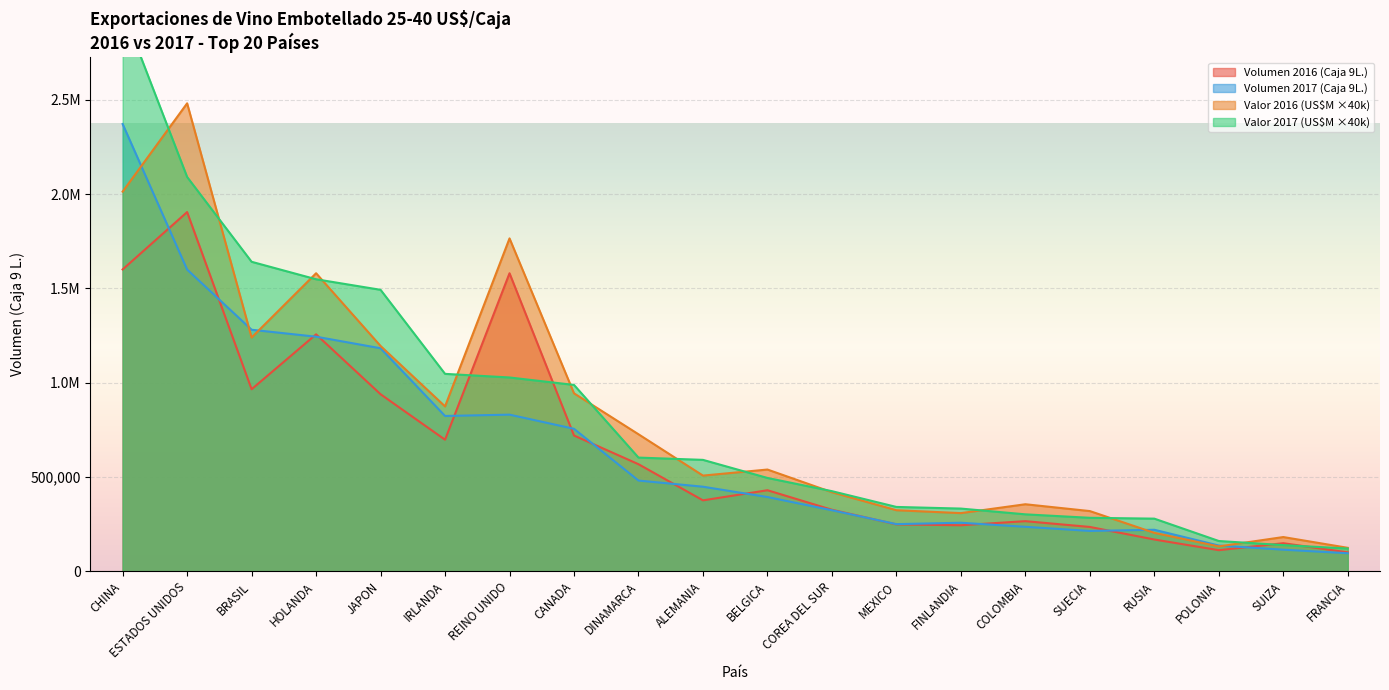

What are all the series names shown in the legend?

Volumen 2016 (Caja 9L.), Volumen 2017 (Caja 9L.), Valor 2016 (US$M), Valor 2017 (US$M)